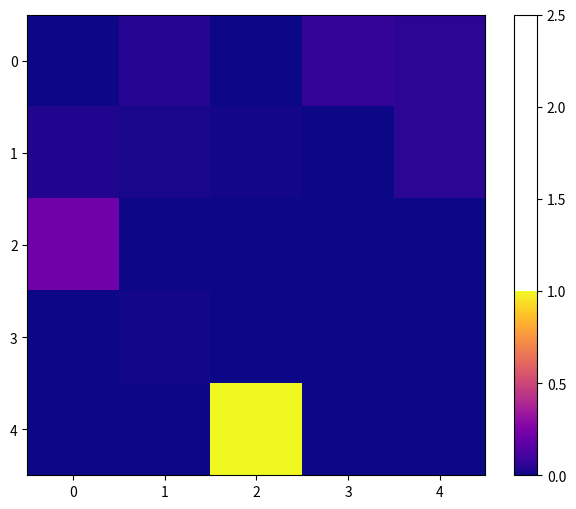

Which category has the highest value across all series?

2